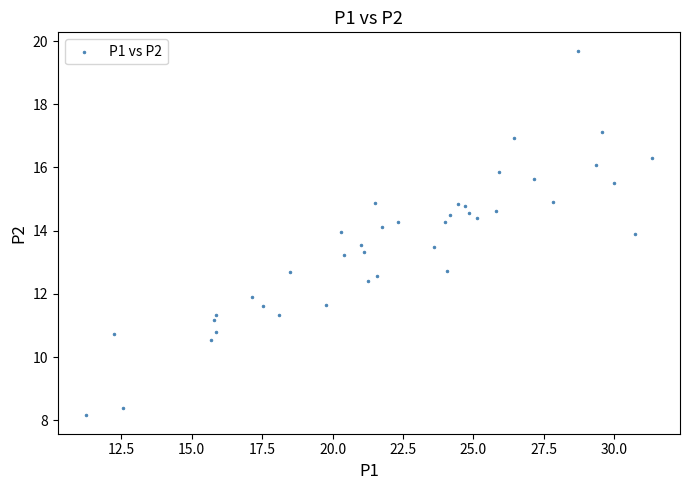

What is the range of X values (max minus min)?

20.1